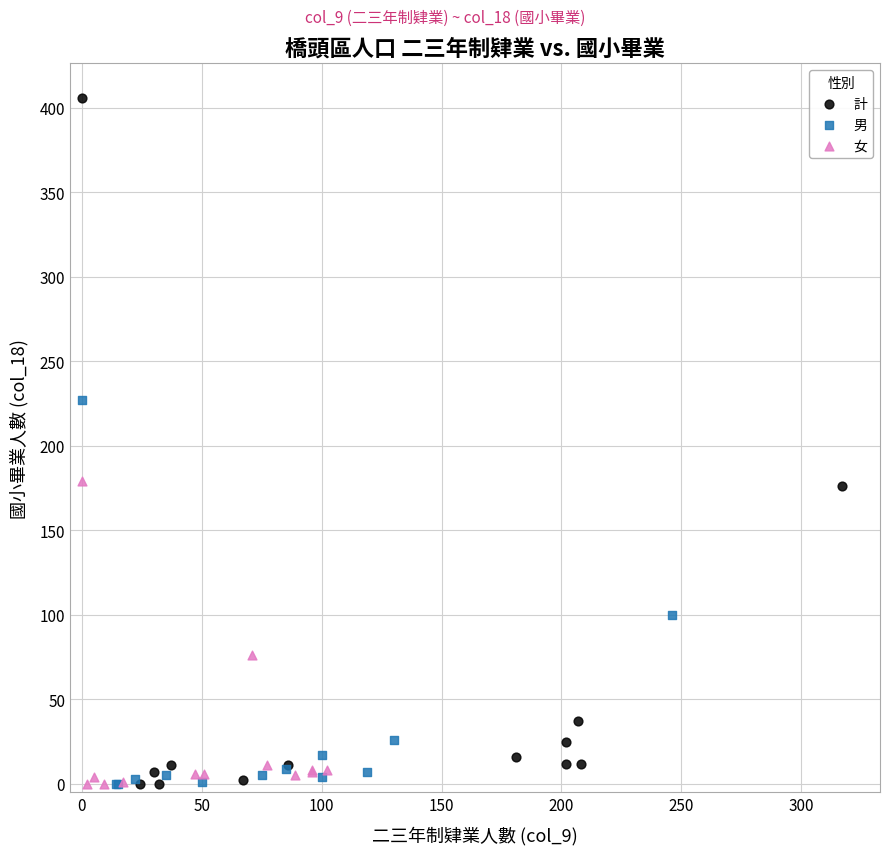

Which series has the largest Y range (max minus min)?

計